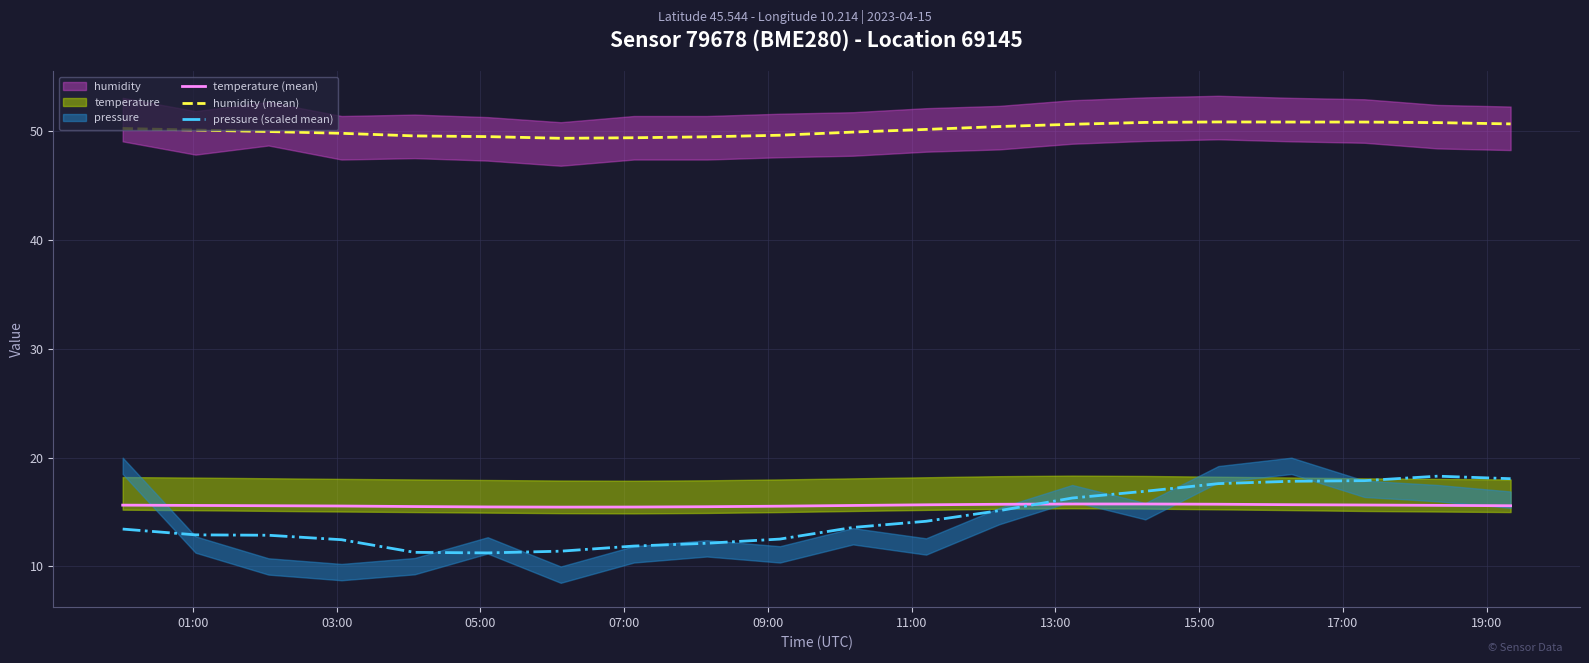

Reading left to right, transcribe all the data shown in this chart.

temperature (mean): 15.6	15.6	15.6	15.6	15.5	15.5	15.5	15.5	15.5	15.5	15.6	15.7	15.7	15.7	15.7	15.7	15.7	15.7	15.6	15.6
humidity (mean): 50.3	50.1	50.0	49.8	49.6	49.5	49.4	49.4	49.5	49.6	49.9	50.2	50.4	50.6	50.8	50.9	50.8	50.8	50.8	50.7
pressure (scaled mean): 13.4	12.9	12.9	12.5	11.3	11.2	11.4	11.9	12.1	12.5	13.6	14.2	15.1	16.3	16.9	17.6	17.8	17.9	18.3	18.1